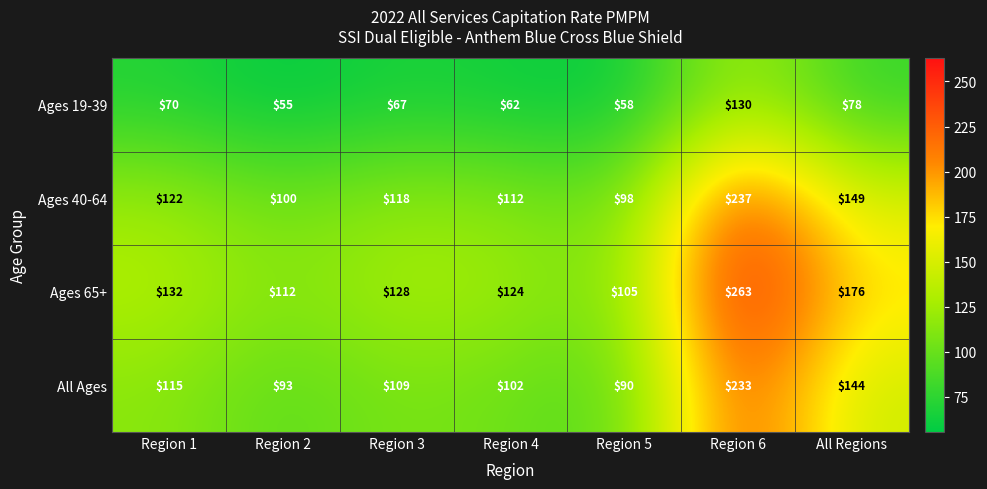

What is the difference between the second highest and minimum values in the Ages 19-39 series?

23